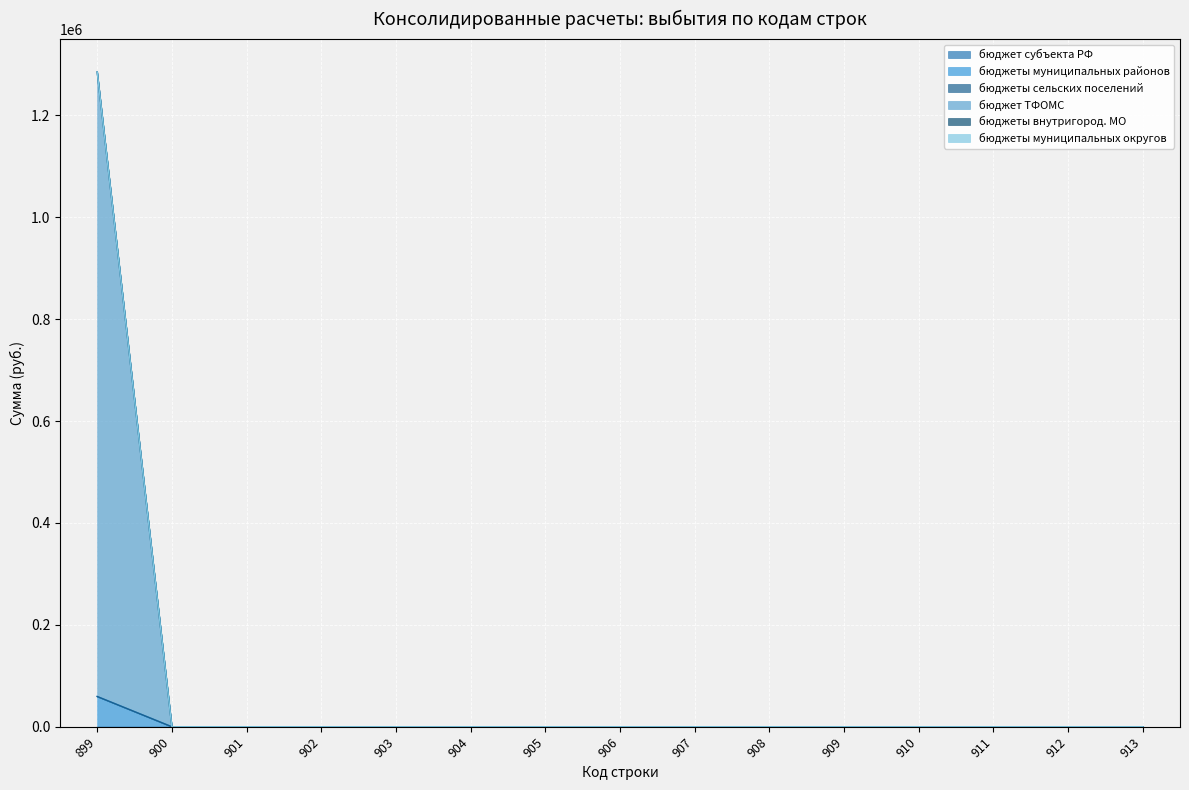

Rank the series by their maximum value, from lowest to highest.

бюджет субъекта РФ, бюджеты сельских поселений, бюджеты внутригород. МО, бюджеты муниципальных округов, бюджеты муниципальных районов, бюджет ТФОМС